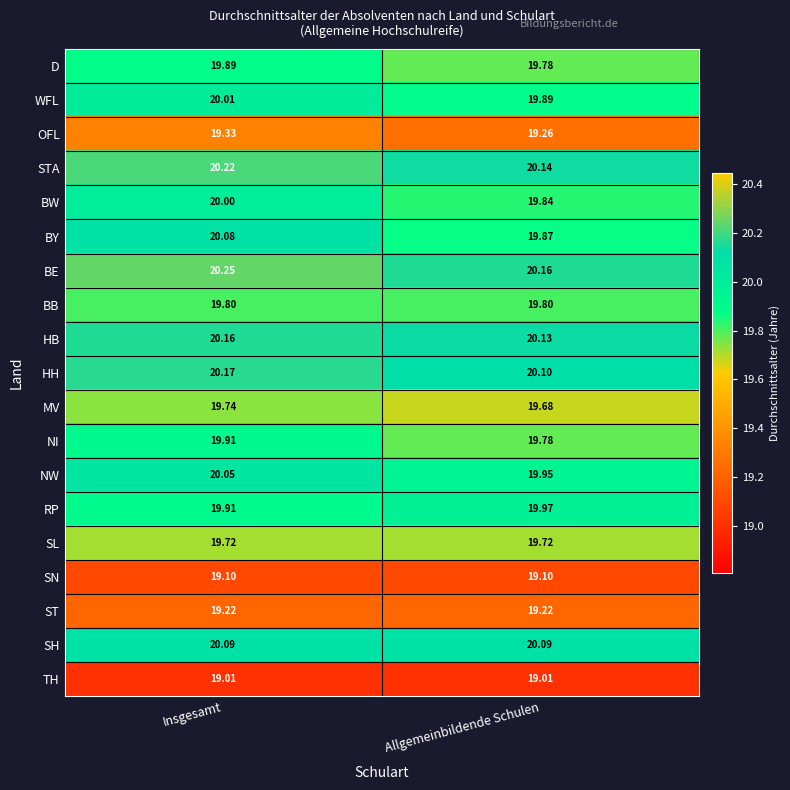

Which series has the largest total across all categories?

BE